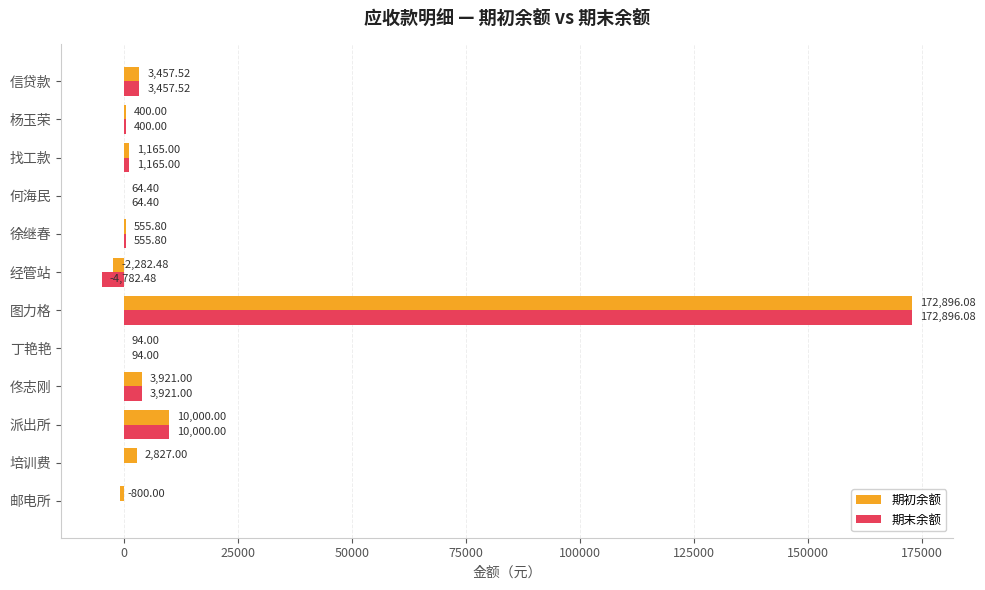

What is the sum of the 期初余额 values at 经管站 and 邮电所?

-3082.5